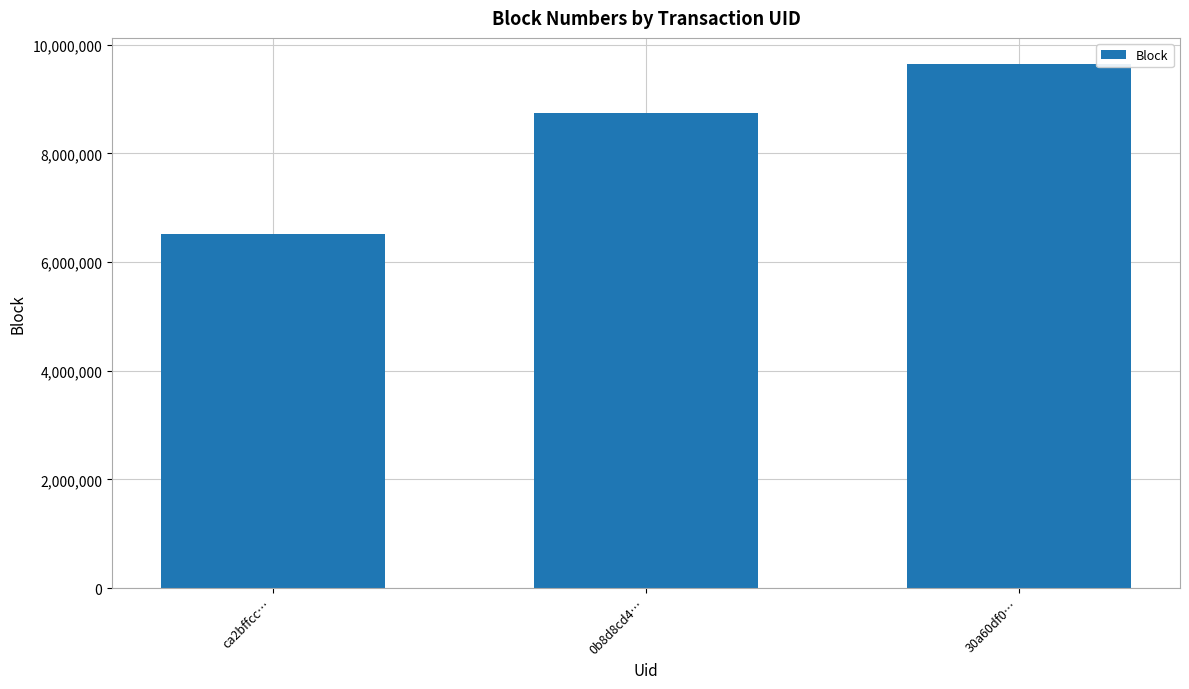

Rank the categories by value from highest to lowest.

30a60df0…, 0b8d8cd4…, ca2bffcc…